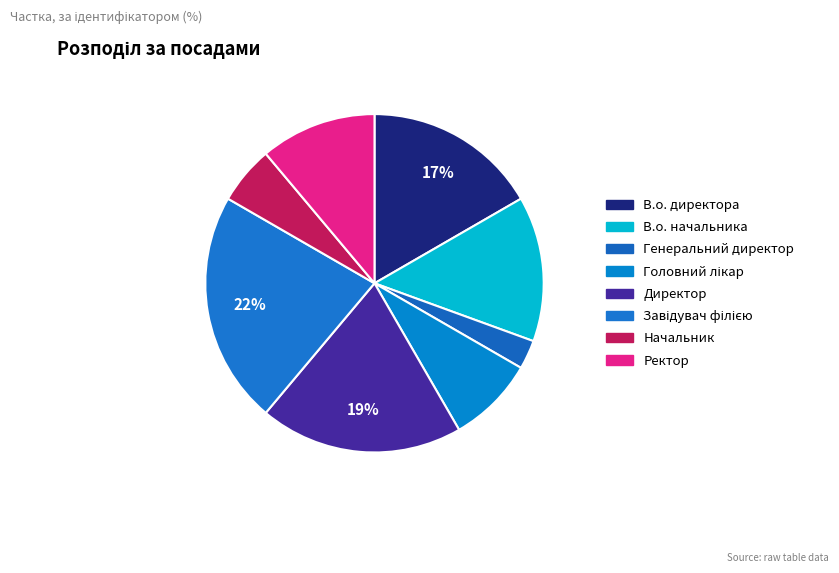

Does В.о. начальника account for over 50% of the chart?

No